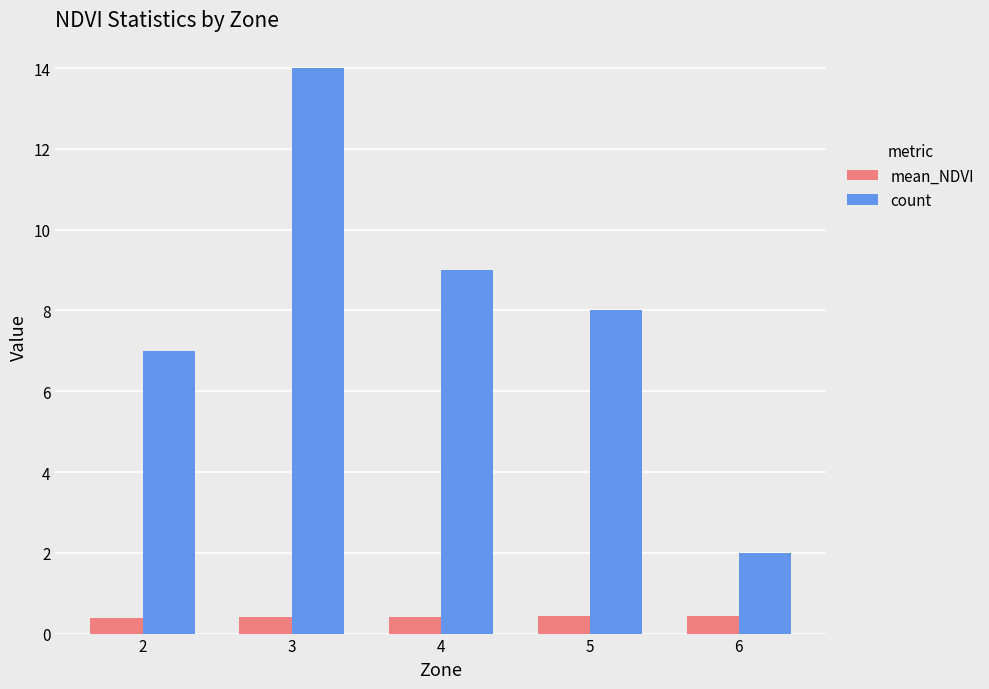

What is the sum of all count values?

40.0